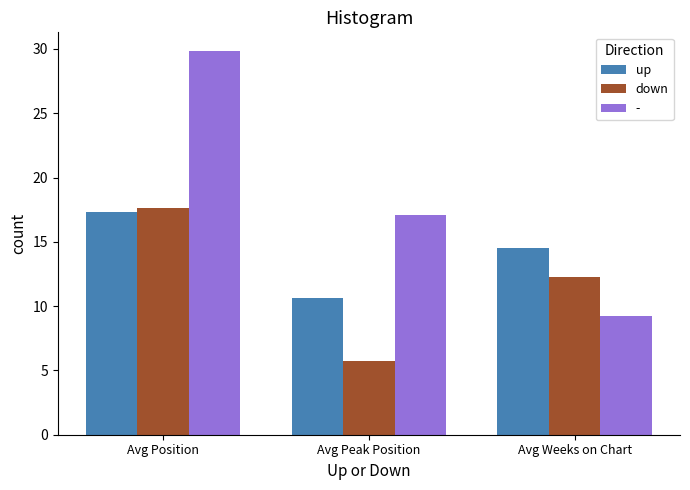

What position from the right is Avg Weeks on Chart?

1